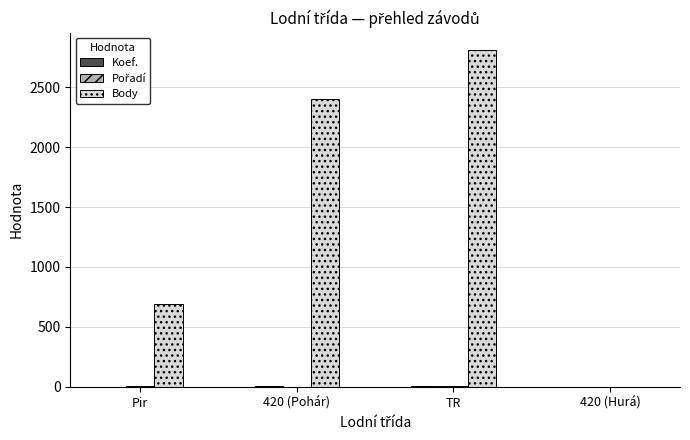

What is the maximum value for Body?

2814